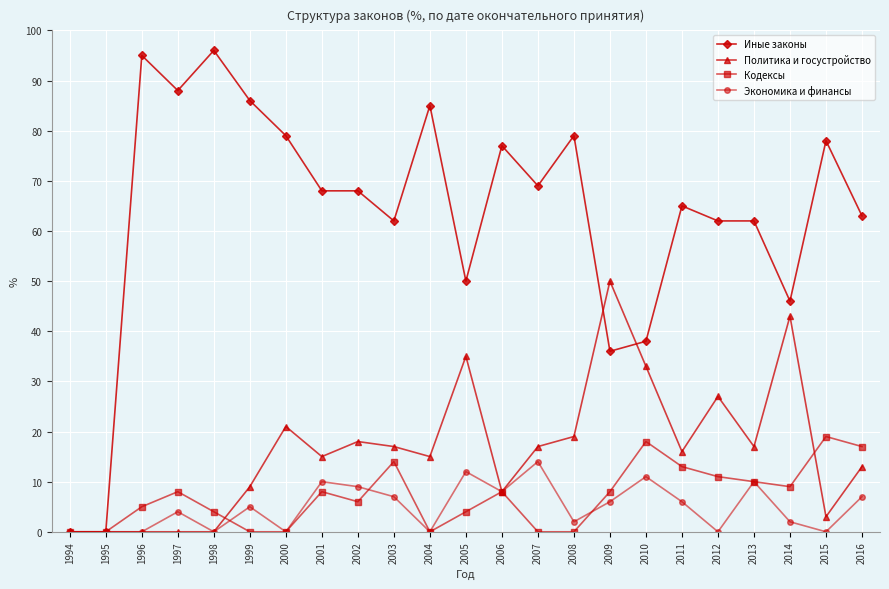

What is the greatest value displayed?

96